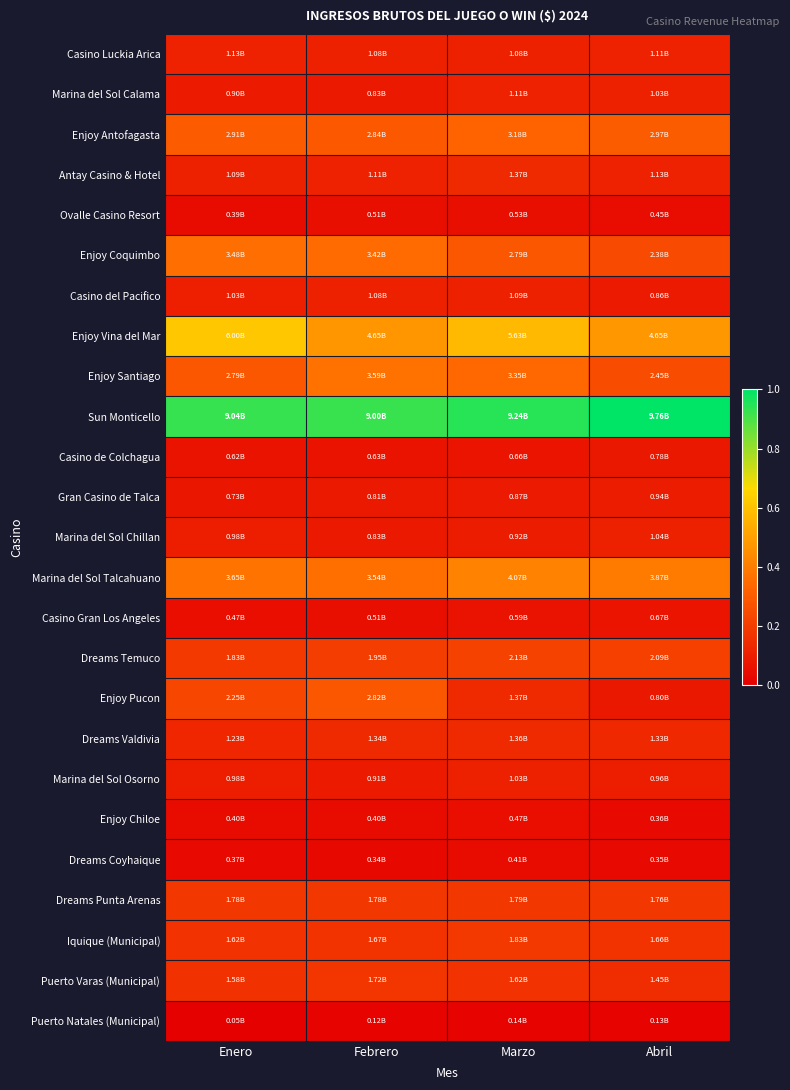

Rank the series by their maximum value, from lowest to highest.

Puerto Natales (Municipal), Dreams Coyhaique, Enjoy Chiloe, Ovalle Casino Resort, Casino Gran Los Angeles, Casino de Colchagua, Gran Casino de Talca, Marina del Sol Osorno, Marina del Sol Chillan, Casino del Pacifico, Marina del Sol Calama, Casino Luckia Arica, Dreams Valdivia, Antay Casino & Hotel, Puerto Varas (Municipal), Dreams Punta Arenas, Iquique (Municipal), Dreams Temuco, Enjoy Pucon, Enjoy Antofagasta, Enjoy Coquimbo, Enjoy Santiago, Marina del Sol Talcahuano, Enjoy Vina del Mar, Sun Monticello